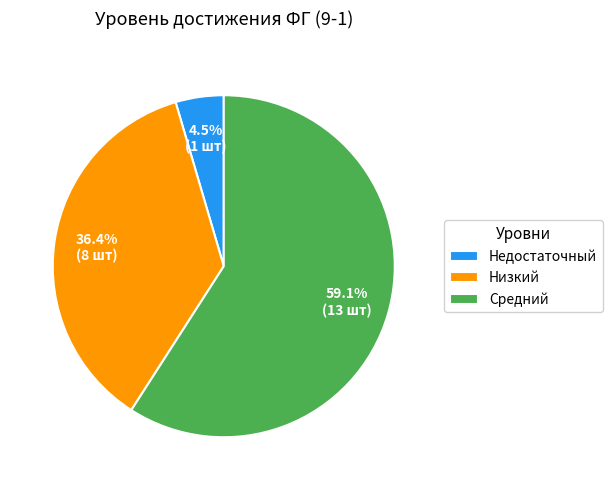

How many segments does this pie chart have?

3